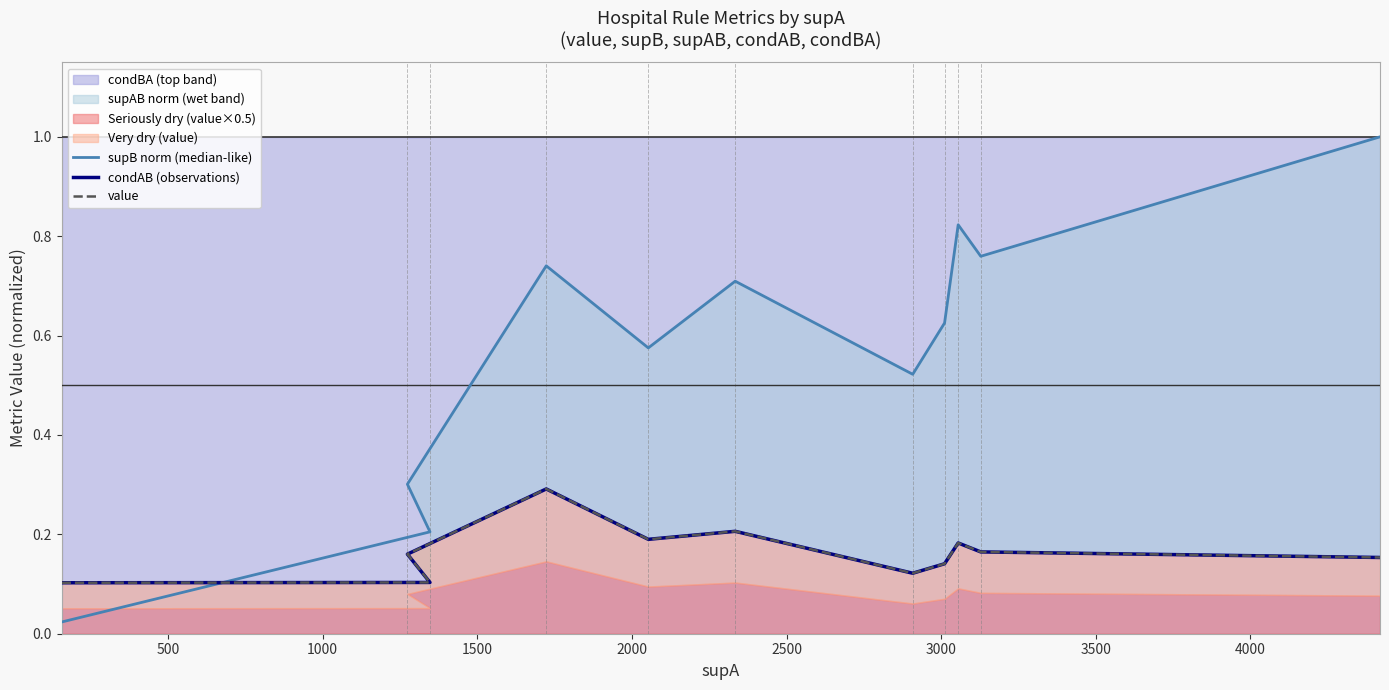

What position from the left is 3000?

7